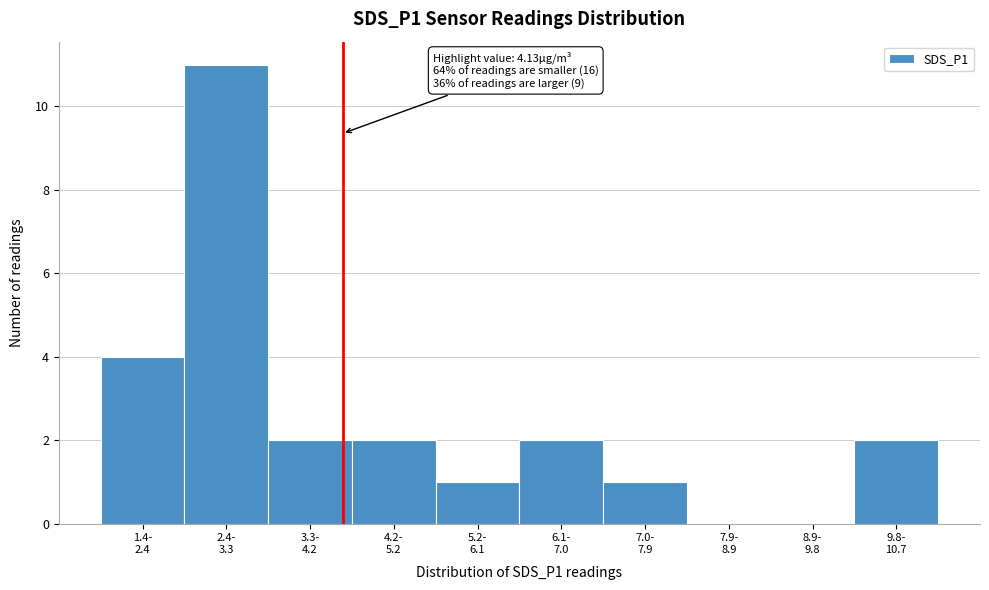

What is the sum of all values?

25